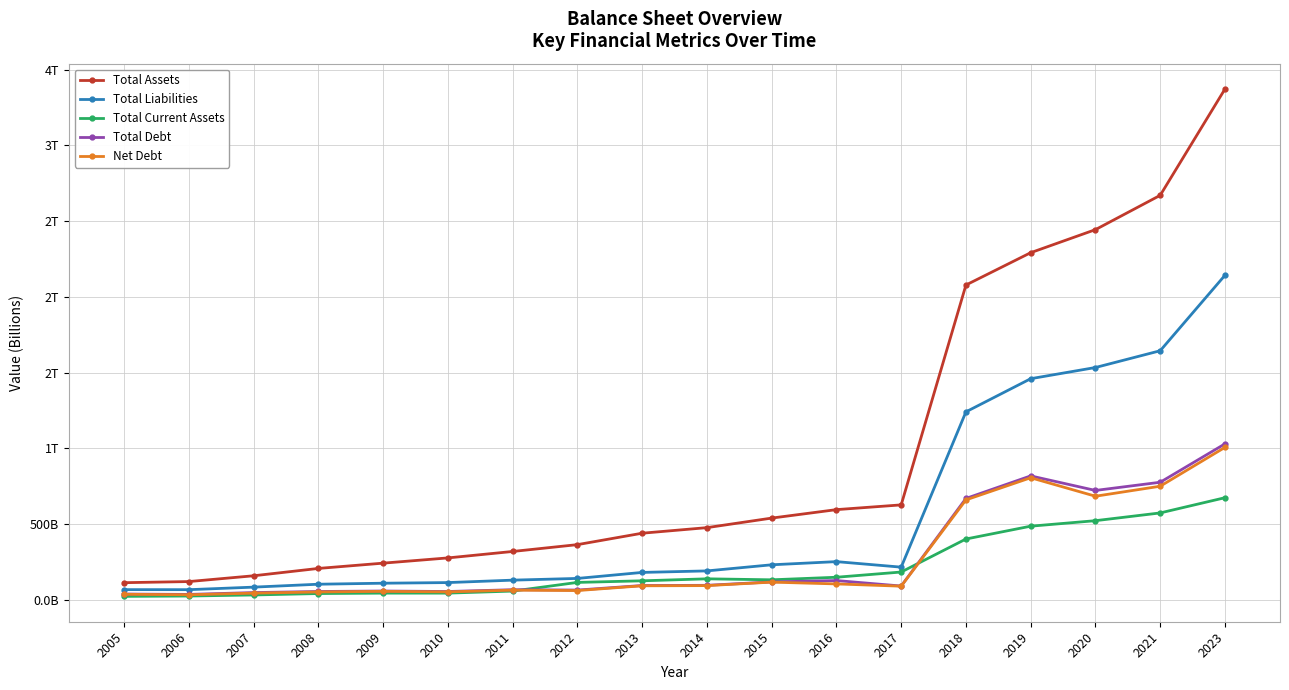

Is the value of Total Assets at 2008 greater than the value of Total Liabilities at 2007?

Yes